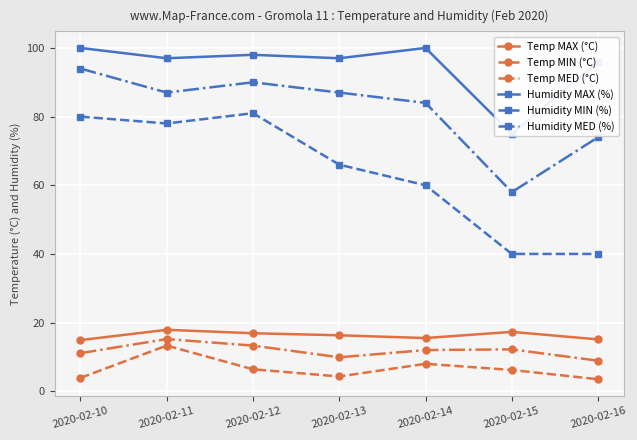

What are all the series names shown in the legend?

Temp MAX (°C), Temp MIN (°C), Temp MED (°C), Humidity MAX (%), Humidity MIN (%), Humidity MED (%)